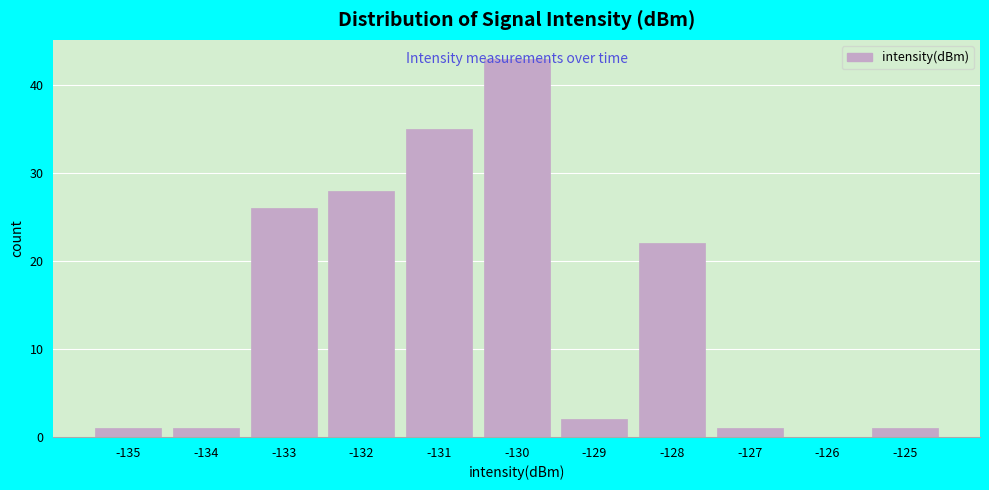

True or false: the data shows 1 at -135.

True